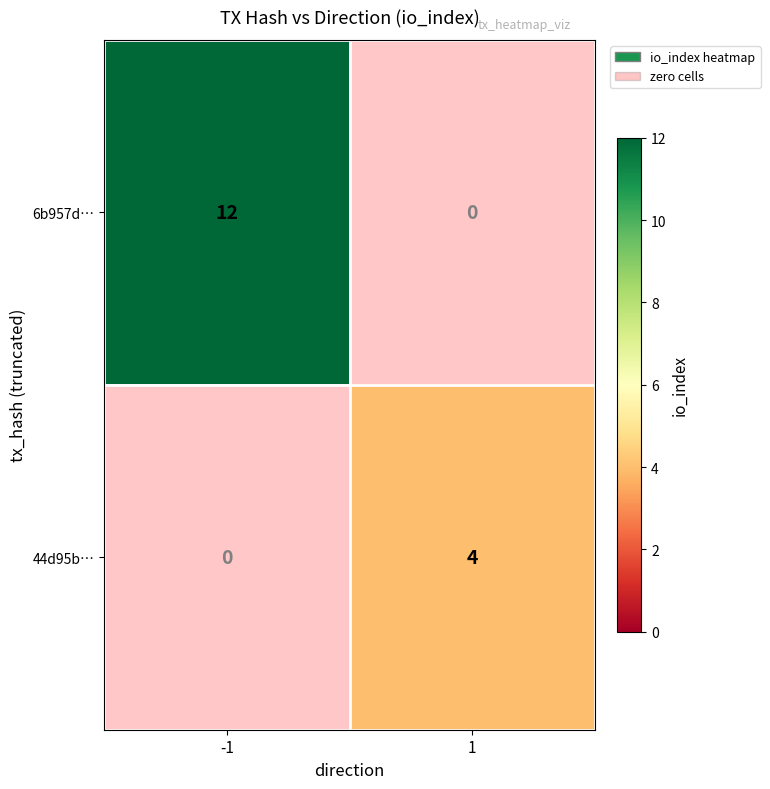

At which label does 44d95b… reach its peak?

1